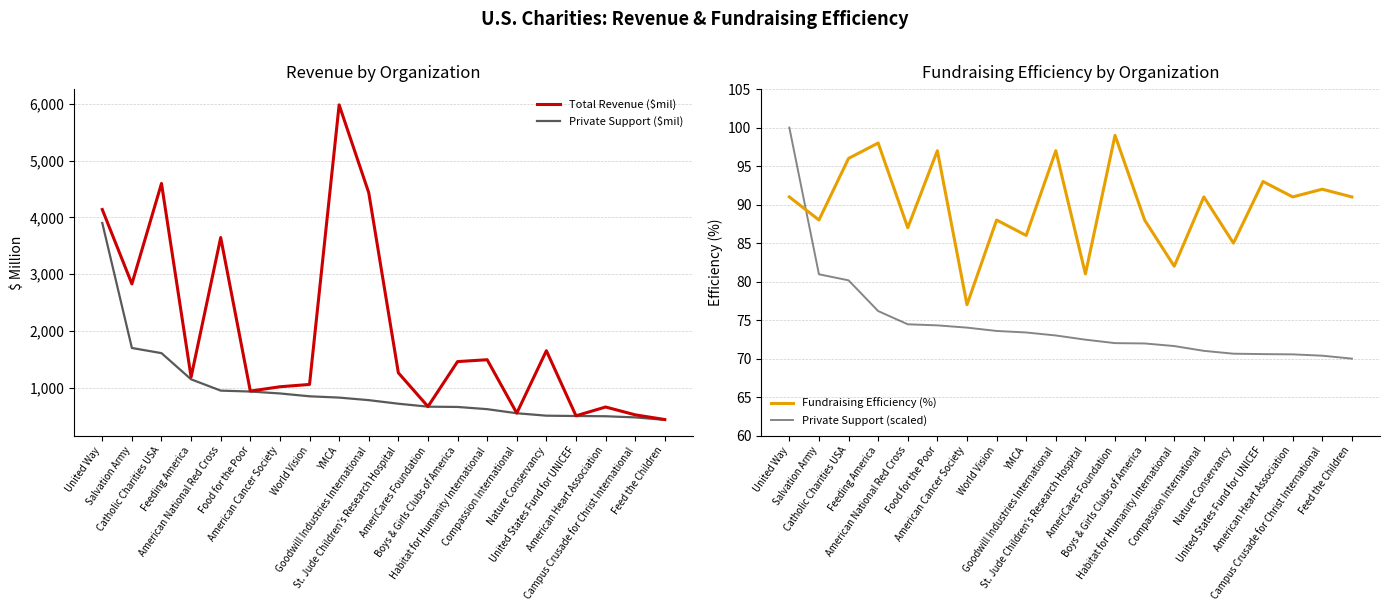

What is the lowest value of the Fundraising Efficiency (%) series?

77.0